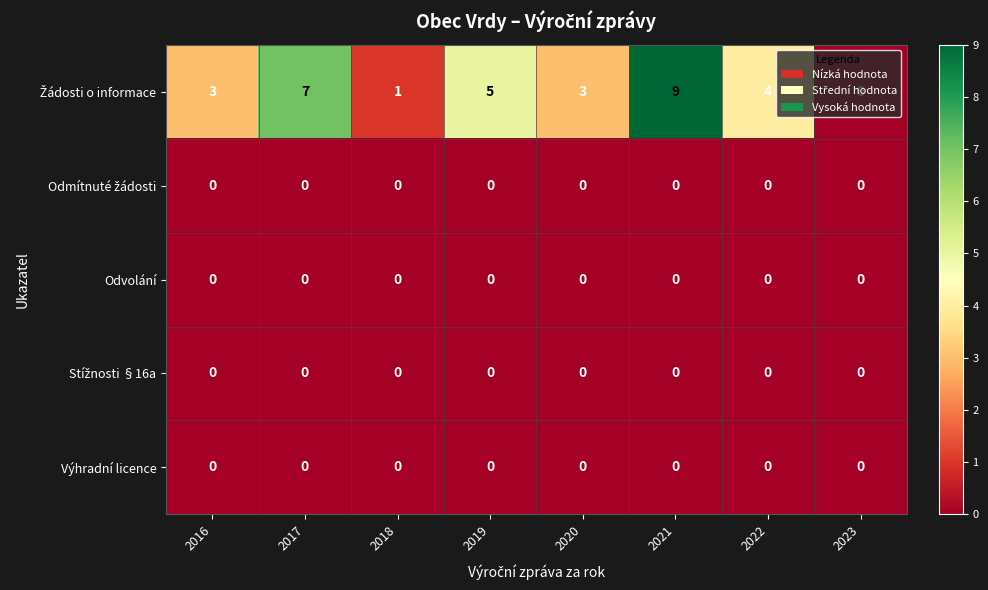

At which category is the sum across all series the highest?

2021